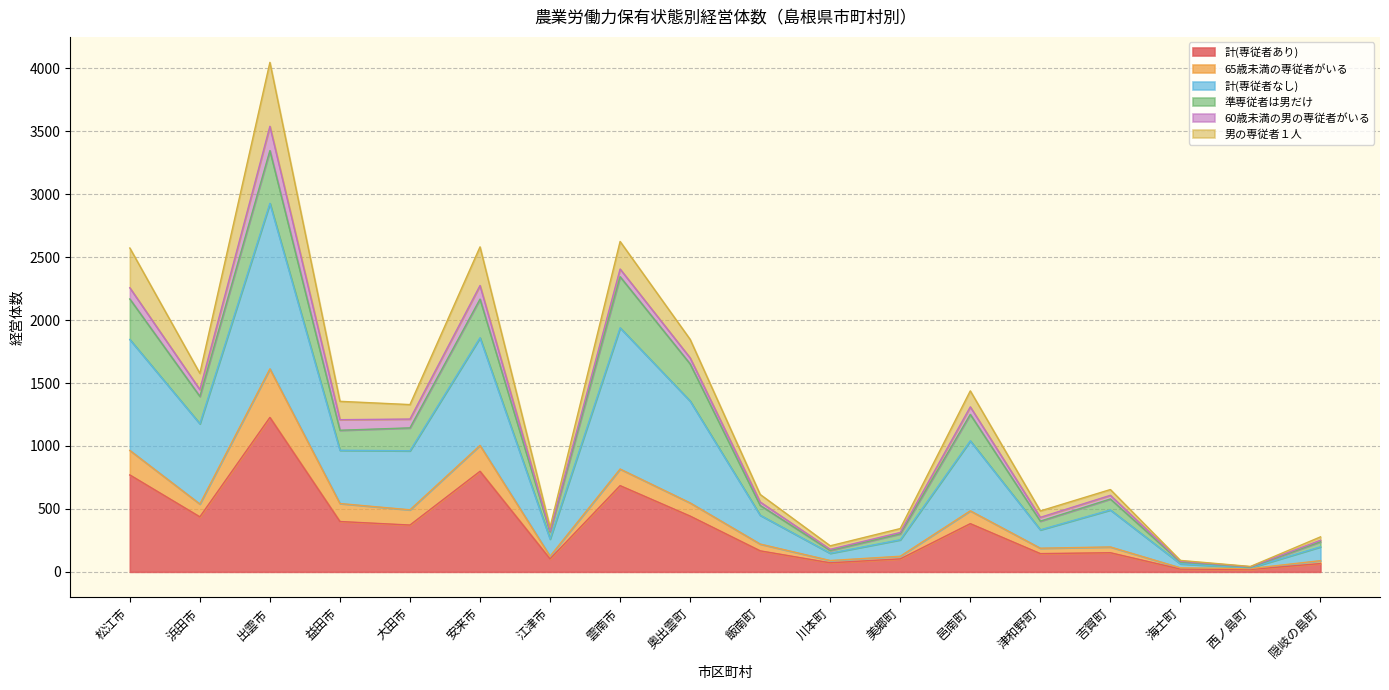

Where is the first local minimum for 65歳未満の専従者がいる?

浜田市